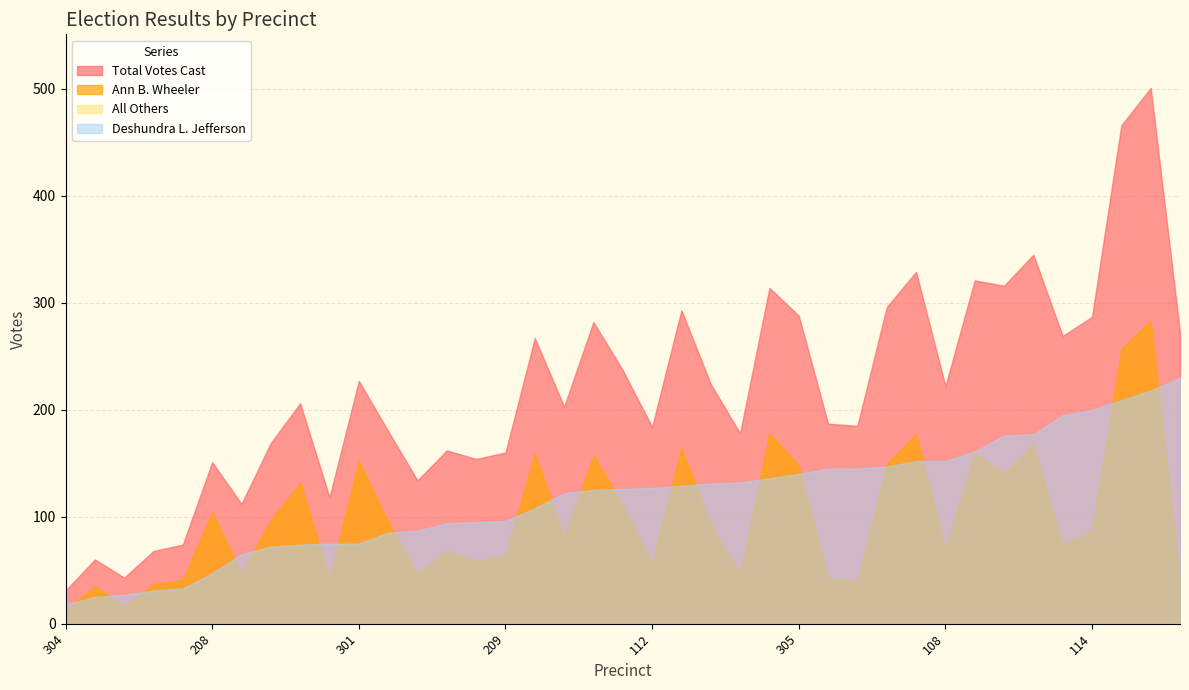

What is the difference between the Total Votes Cast values at 112 and 203?

145